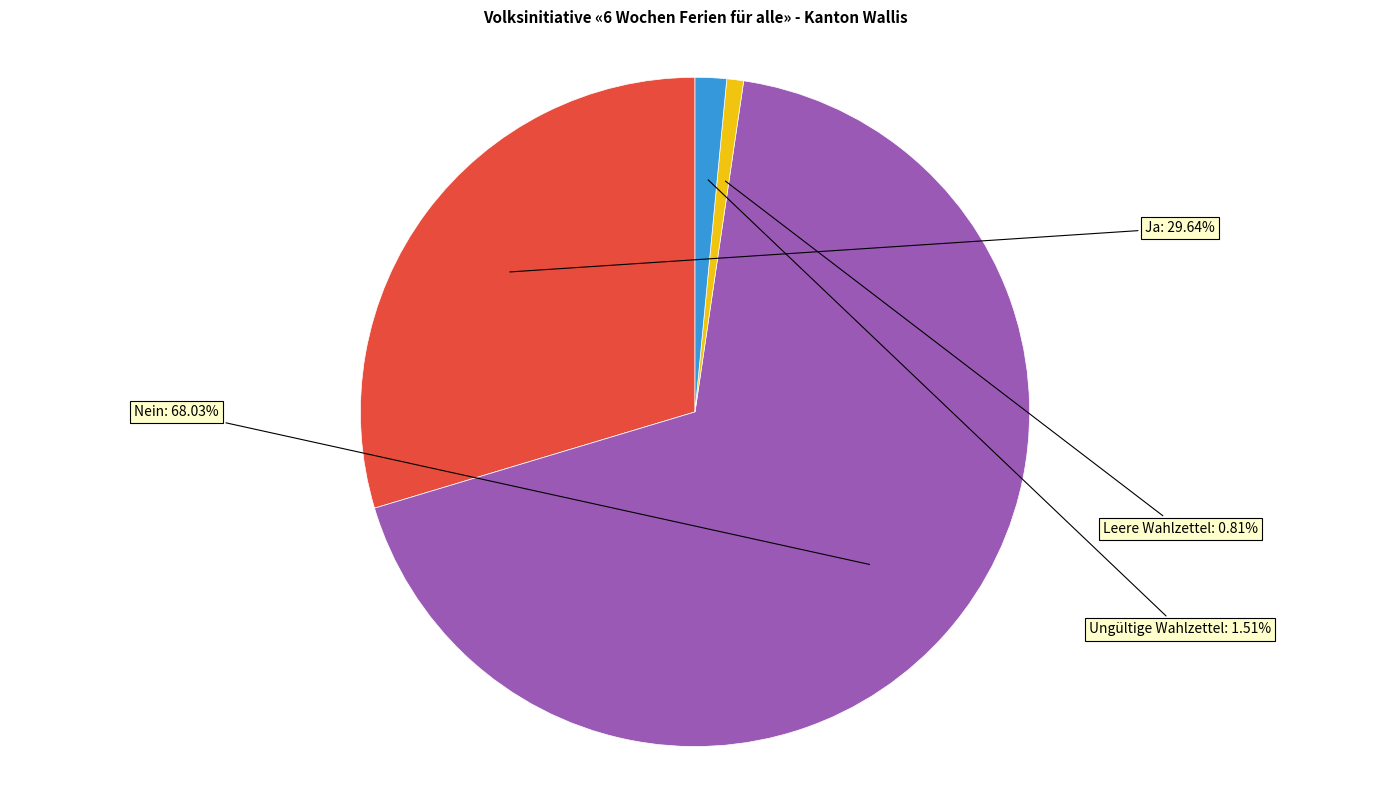

To the nearest percent, what portion does Ungültige Wahlzettel represent?

2%